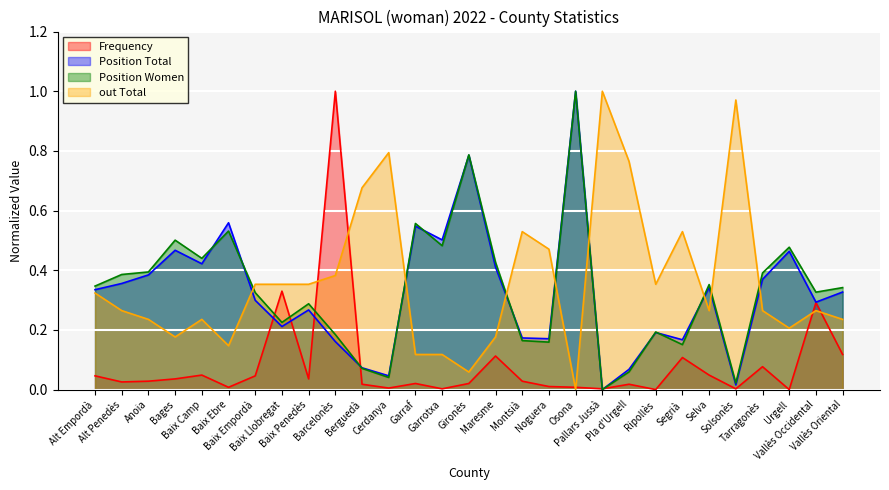

Count the number of categories in the chart.

29